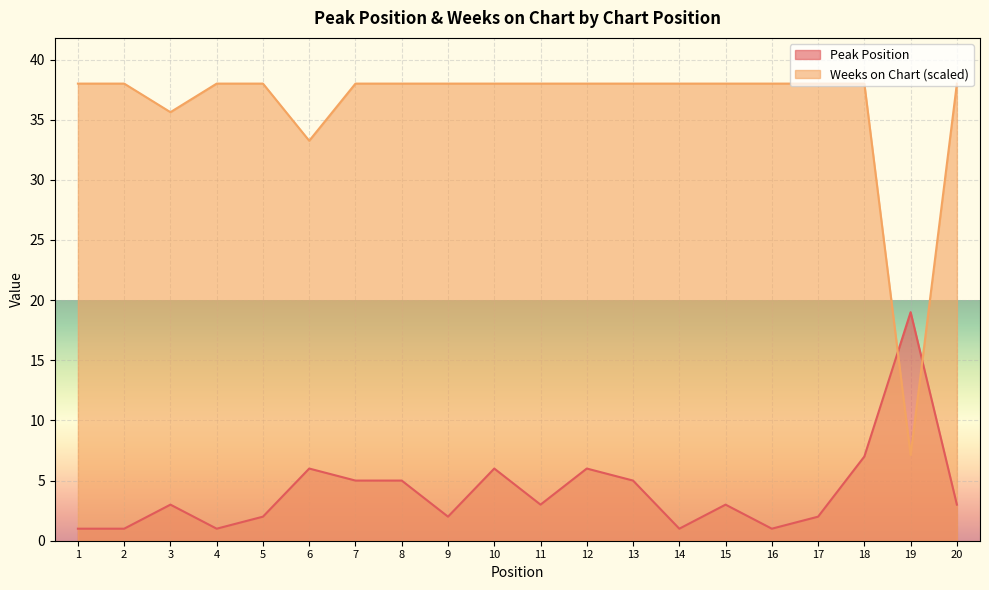

The value of Peak Position at 13 is 2.8. True or false?

False